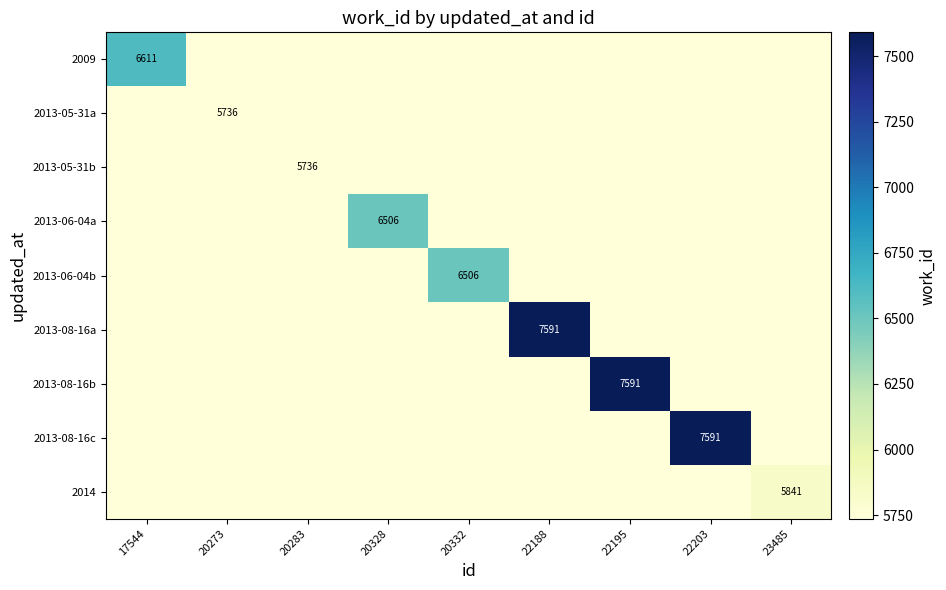

The 2013-06-04a series shows 0 at 22203. True or false?

True